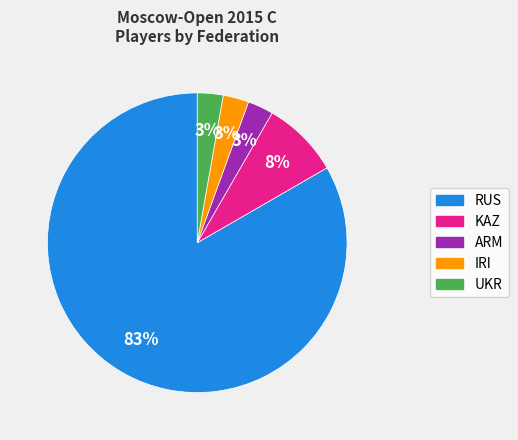

To the nearest percent, what is the average slice percentage?

20%